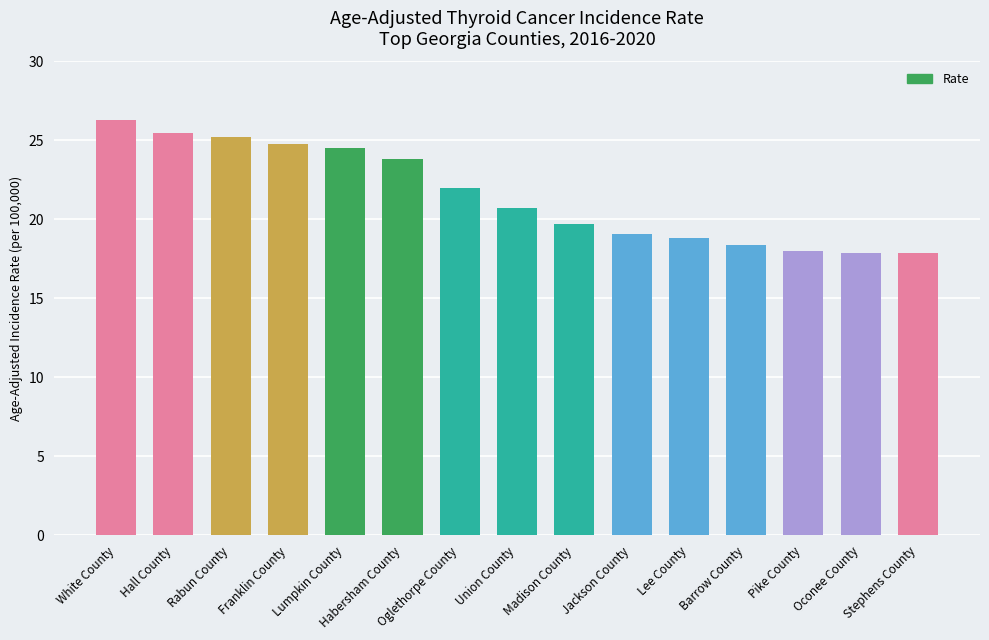

Count the number of categories in the chart.

15